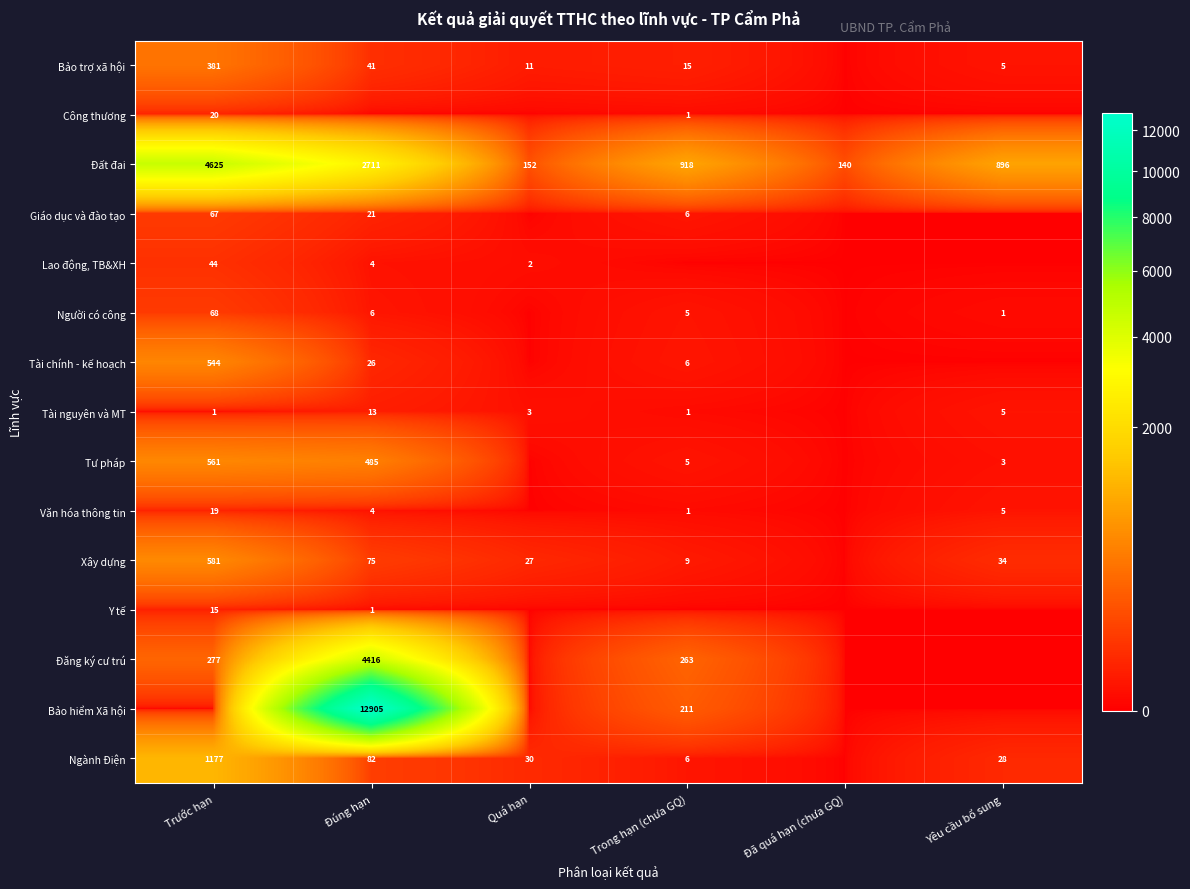

What is the total value across all series at Đã quá hạn (chưa GQ)?

140